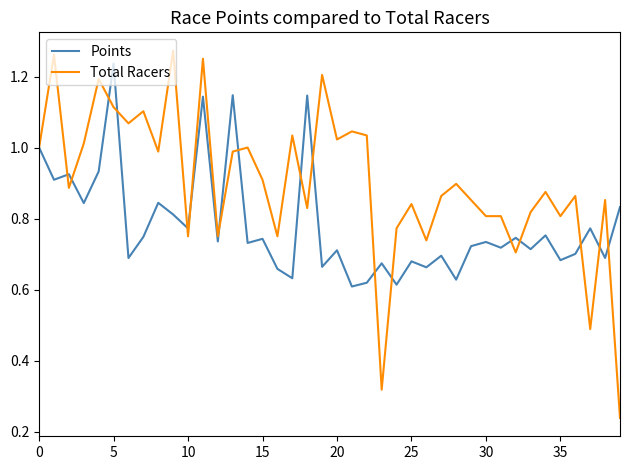

Which series has the widest spread of values?

Total Racers